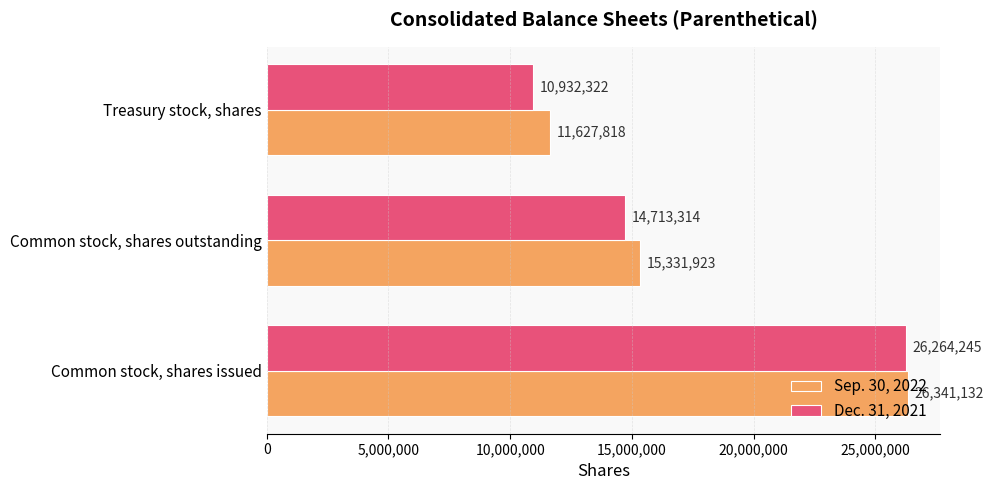

At which category does the chart reach its minimum across all series?

Treasury stock, shares